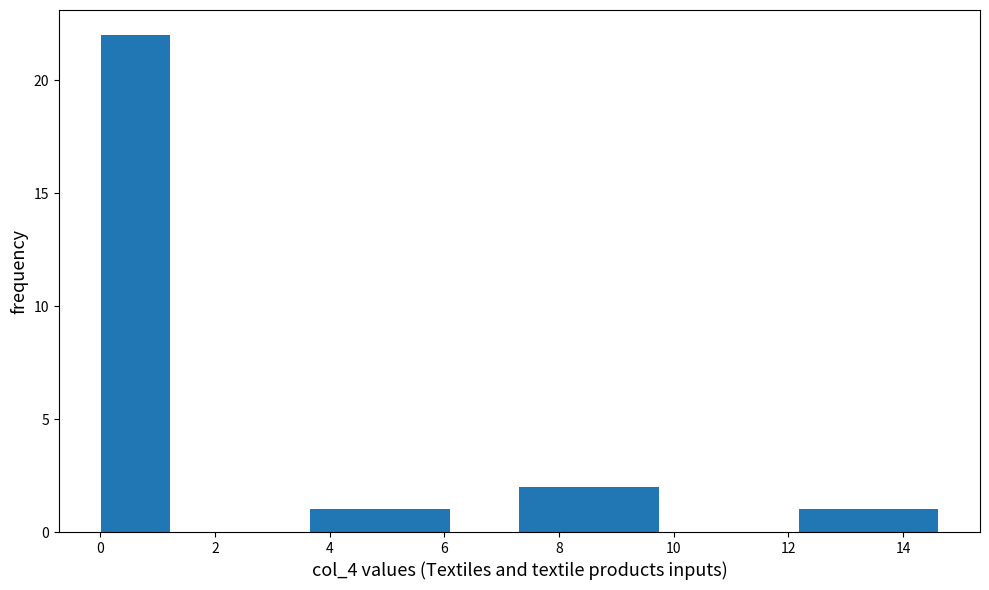

Reading left to right, transcribe this chart: for each bar, give the range it covers on the x-axis and its height. Neither the bar edges nor the heights are printed on the chart, so give them approximately, as read against the axes.

0.0 to 1.2: 22
1.2 to 2.4: 0
2.4 to 3.6: 0
3.6 to 4.8: 1
4.8 to 6.0: 1
6.0 to 7.4: 0
7.4 to 8.6: 2
8.6 to 9.8: 2
9.8 to 11.0: 0
11.0 to 12.2: 0
12.2 to 13.4: 1
13.4 to 14.6: 1